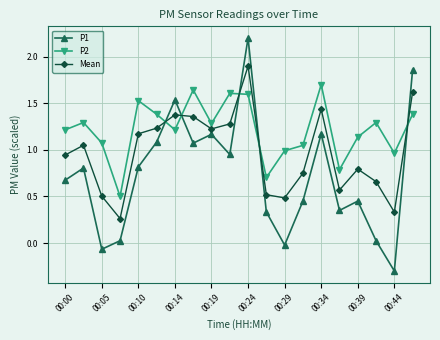

Rank the series by their average value, from lowest to highest.

P1, Mean, P2